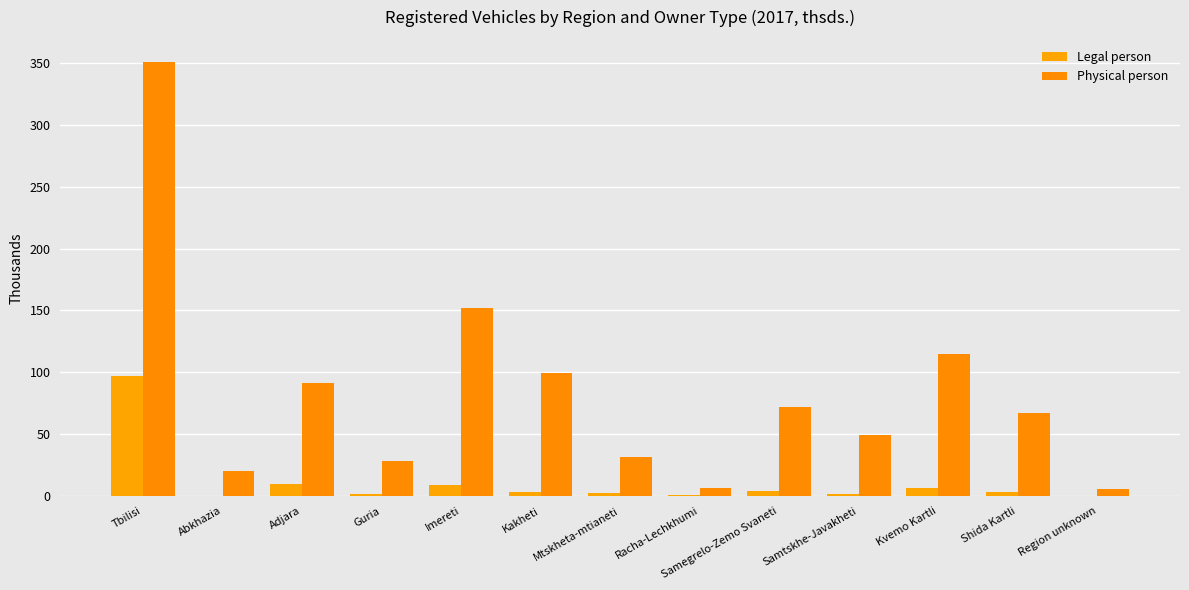

Are the bars horizontal?

No